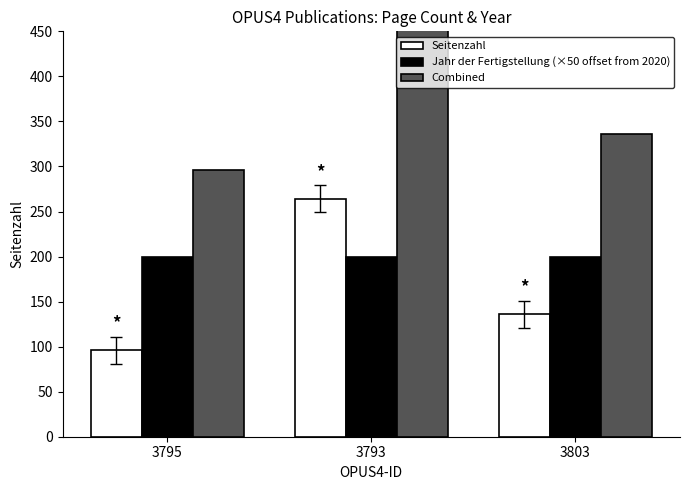

List the labels in order of Seitenzahl value, smallest first.

3795, 3803, 3793